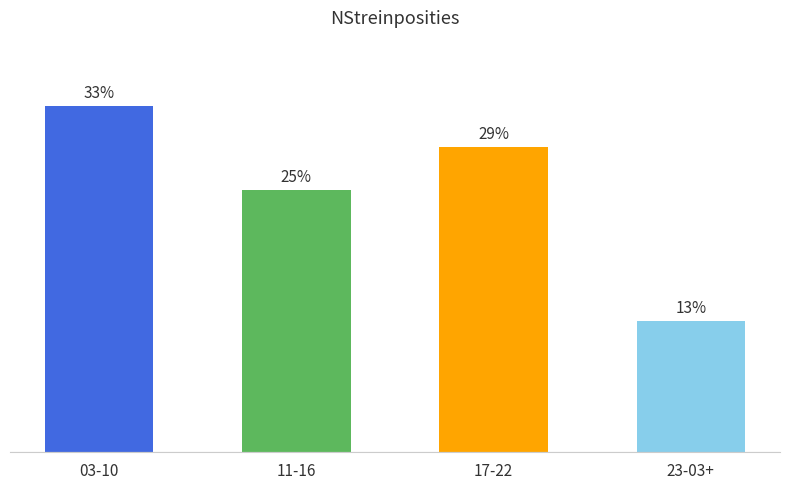

List the labels in order of value, smallest first.

23-03+, 11-16, 17-22, 03-10